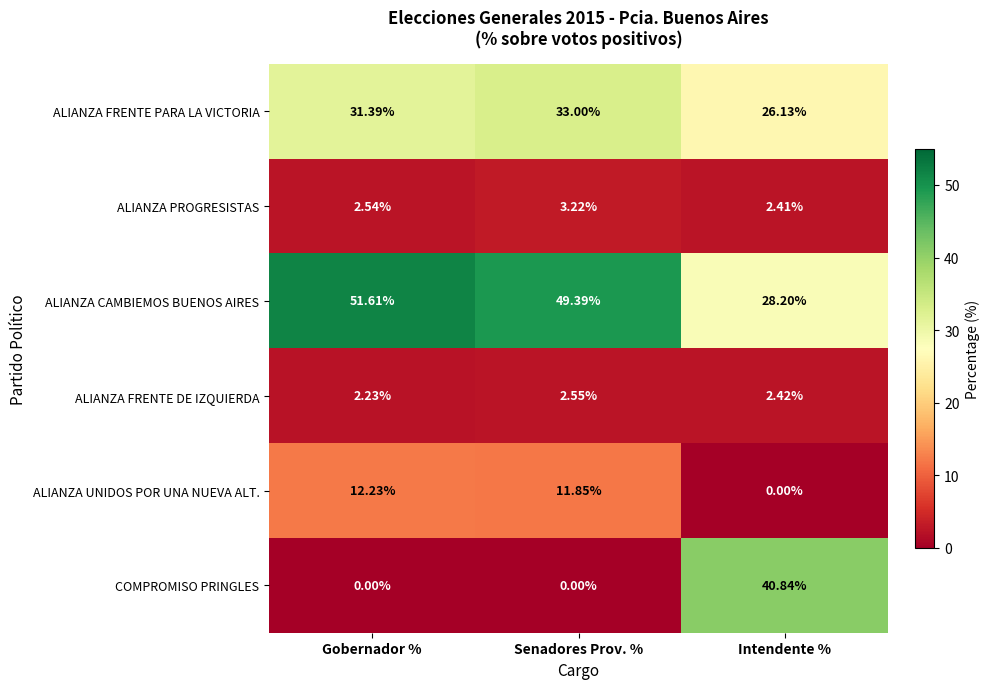

Which category has the lowest value in the ALIANZA PROGRESISTAS series?

Intendente %